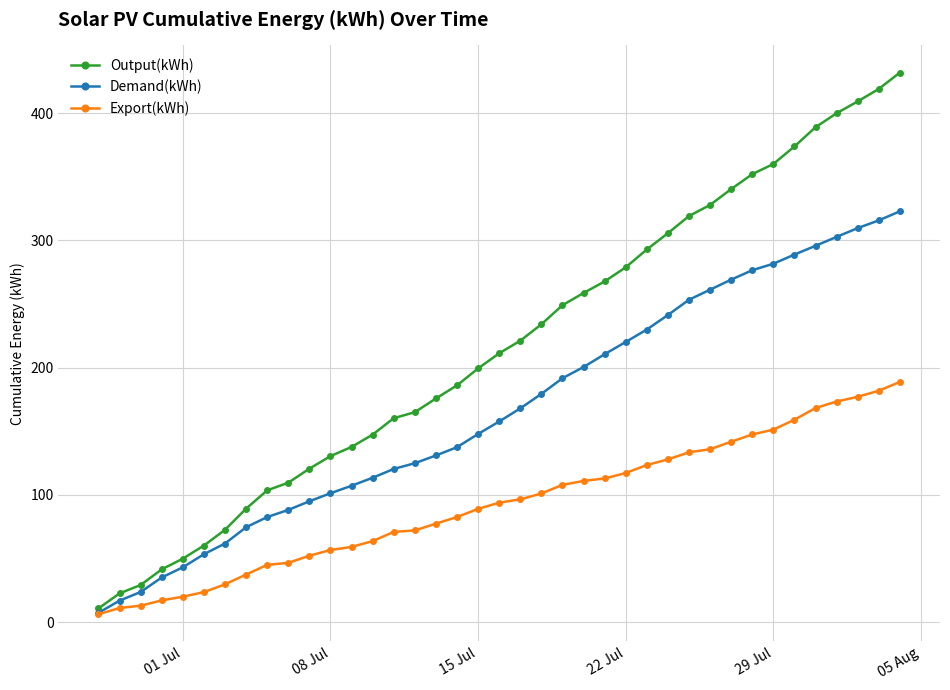

List the series in order of their overall mean, lowest first.

Export(kWh), Demand(kWh), Output(kWh)